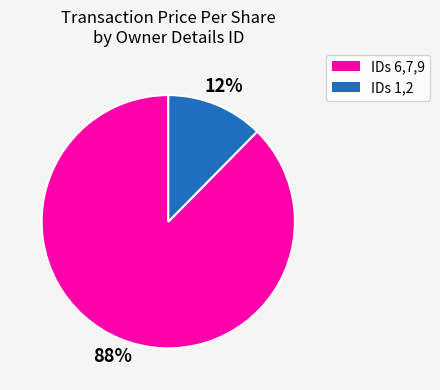

To the nearest percent, what is the average slice percentage?

50%